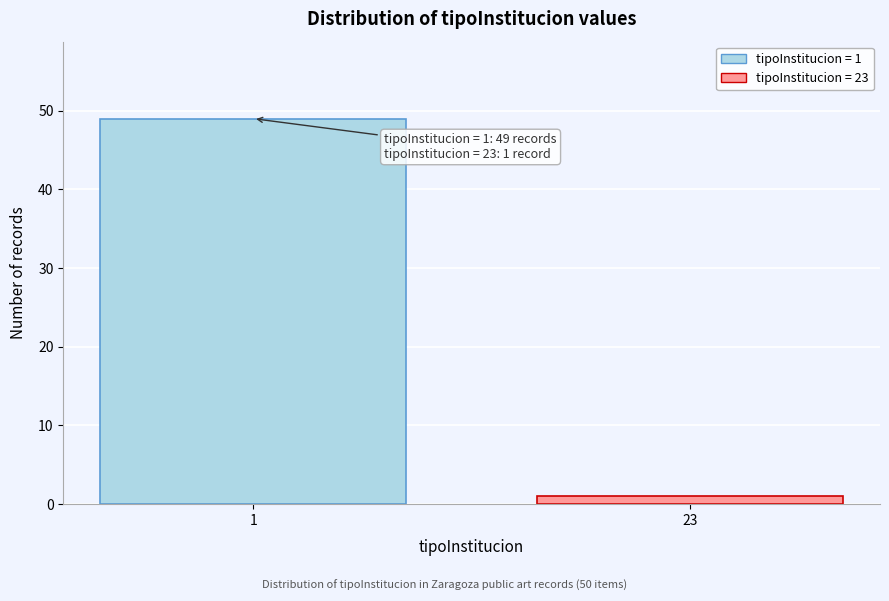

Reading left to right, transcribe all the data shown in this chart.

49	1